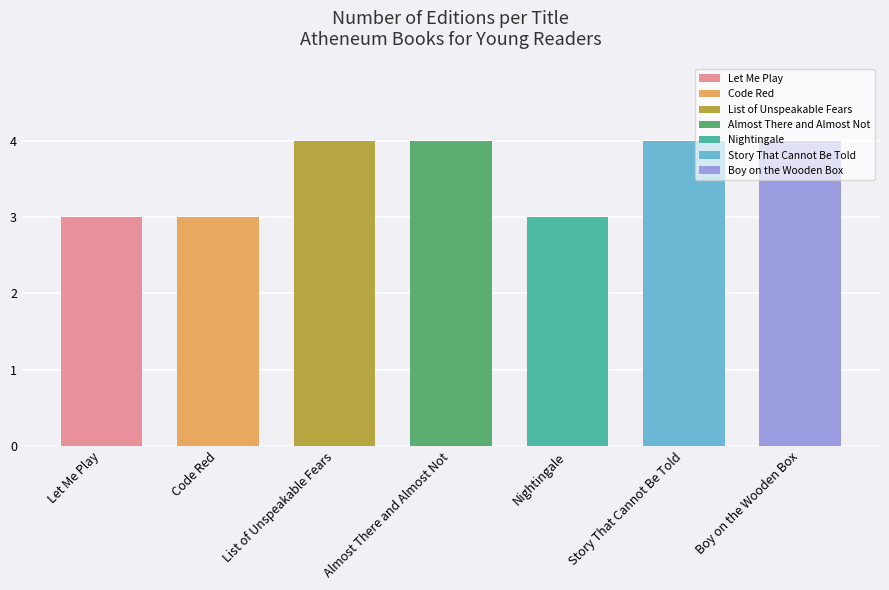

True or false: the data shows 6 at Story That Cannot Be Told.

False